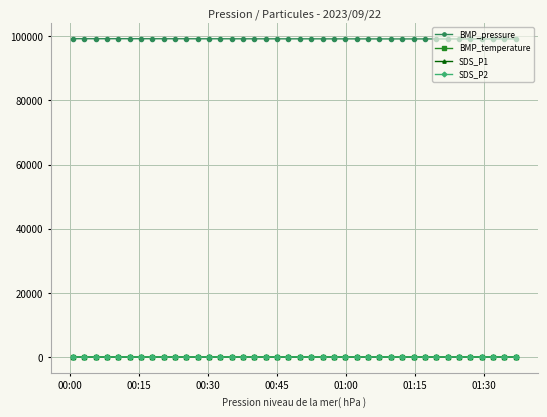

True or false: SDS_P1 and BMP_pressure intersect in this chart.

False